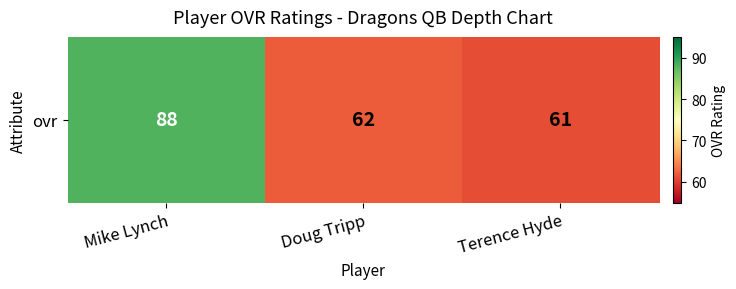

What is the difference between the values at Terence Hyde and Doug Tripp?

1